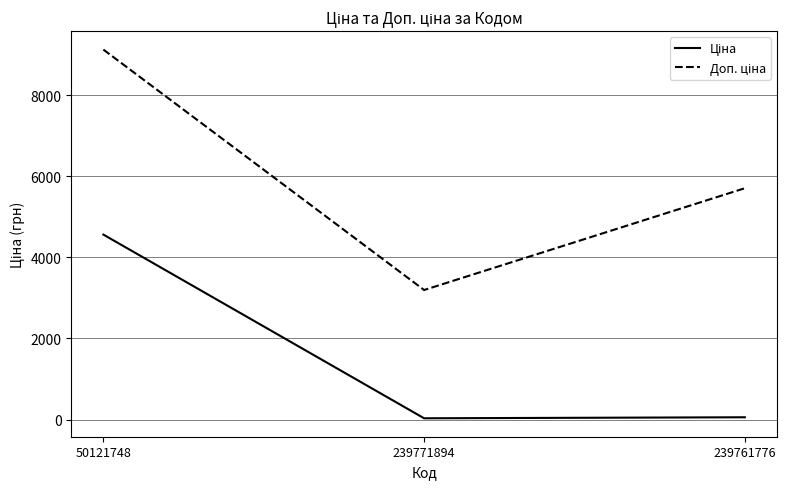

Does the chart have visible grid lines?

Yes